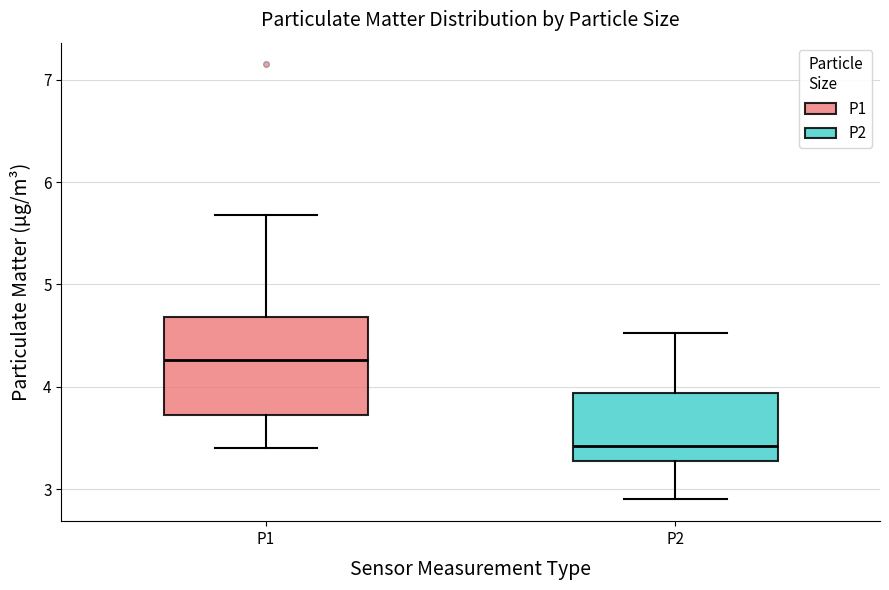

Where does the upper whisker of the box for P2 end on the y-axis? The values are not printed on the chart, so give them approximately, as read against the axis.

4.5